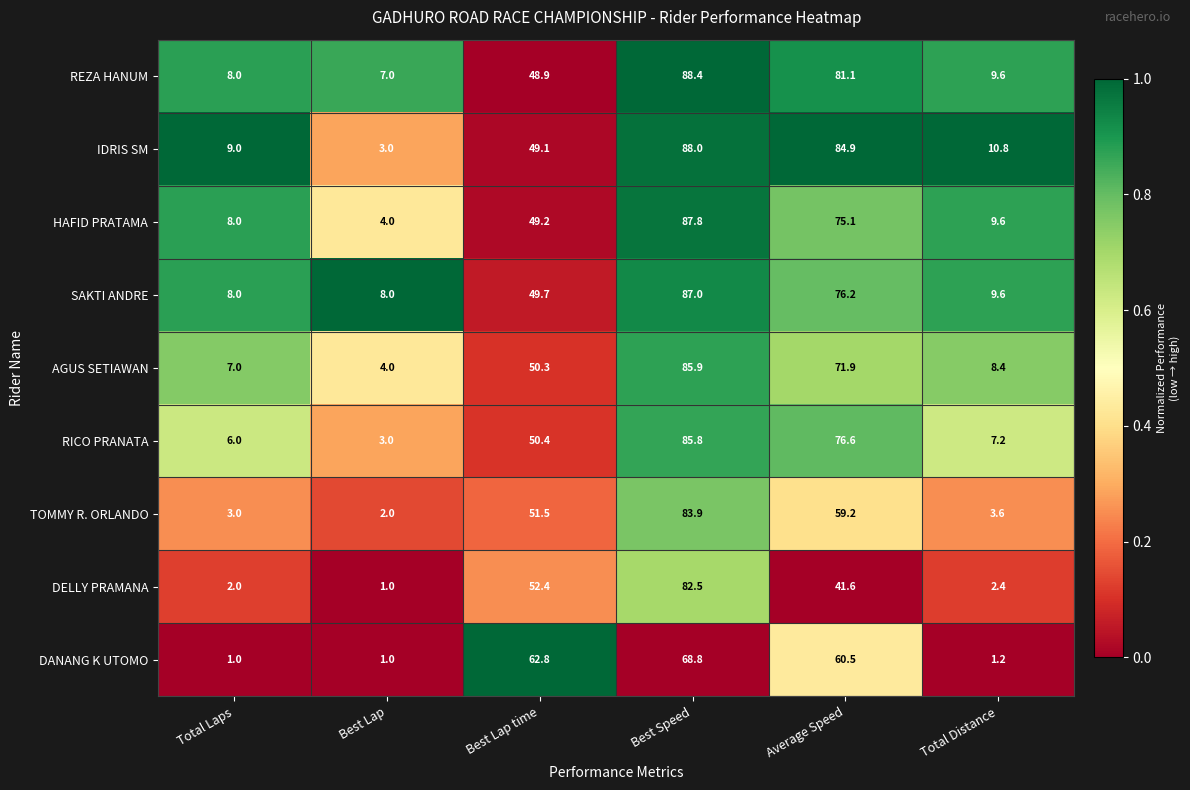

How many values in the IDRIS SM series exceed 49?

3